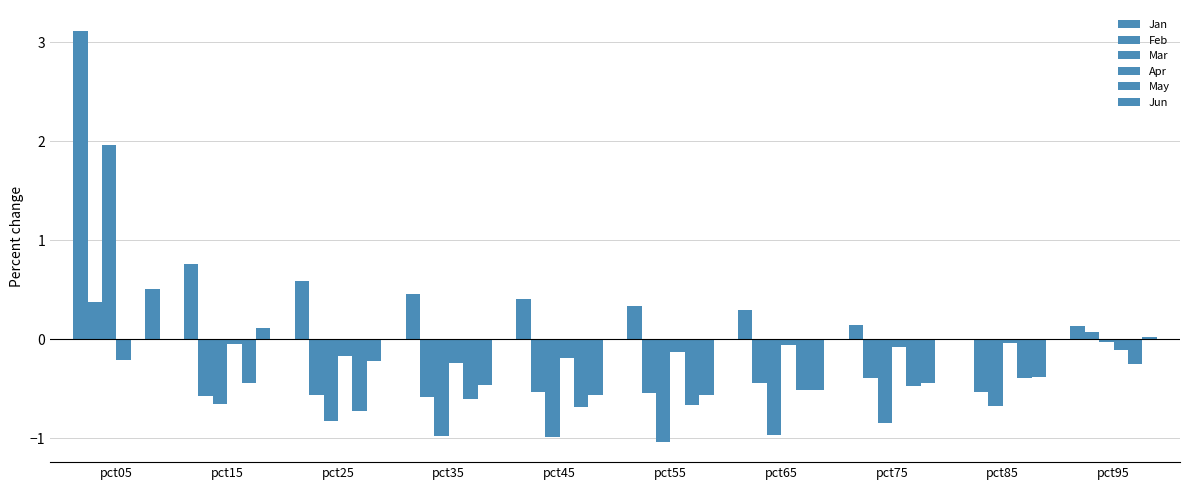

What is the difference between the highest and lowest values at pct95?

0.4